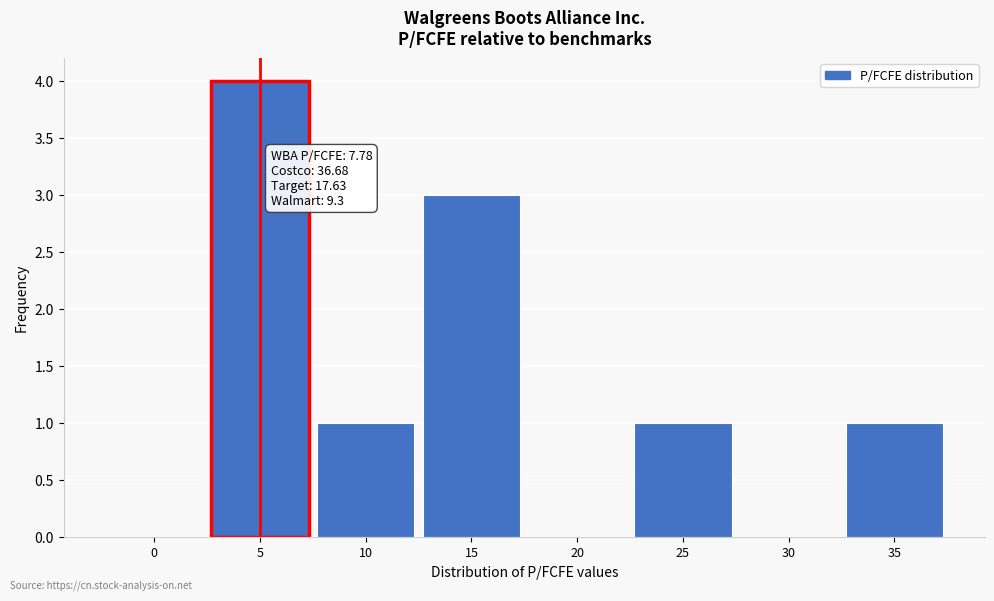

Reading right to left, what are all the values shown in this chart?

35=1	30=0	25=1	20=0	15=3	10=1	5=4	0=0